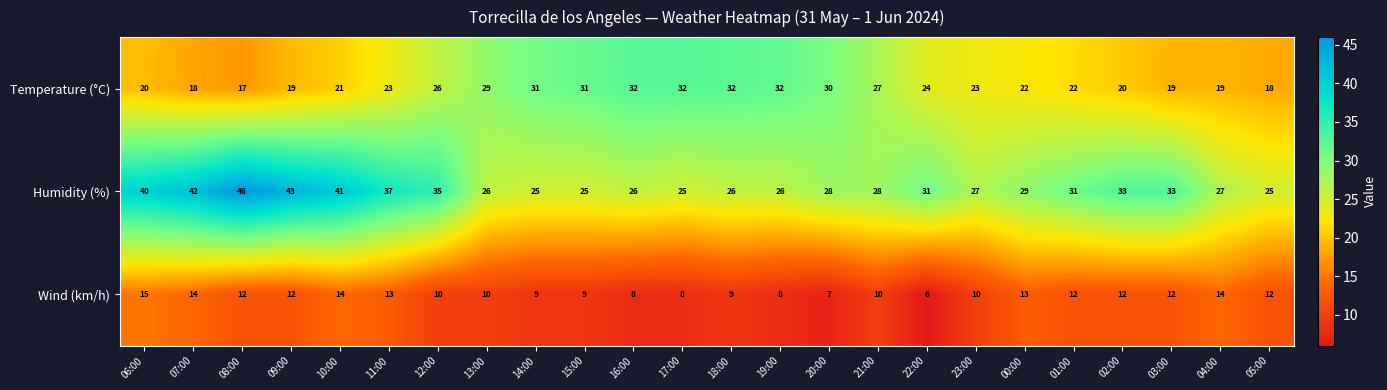

Rank the series by their average value, from lowest to highest.

Wind (km/h), Temperature (°C), Humidity (%)